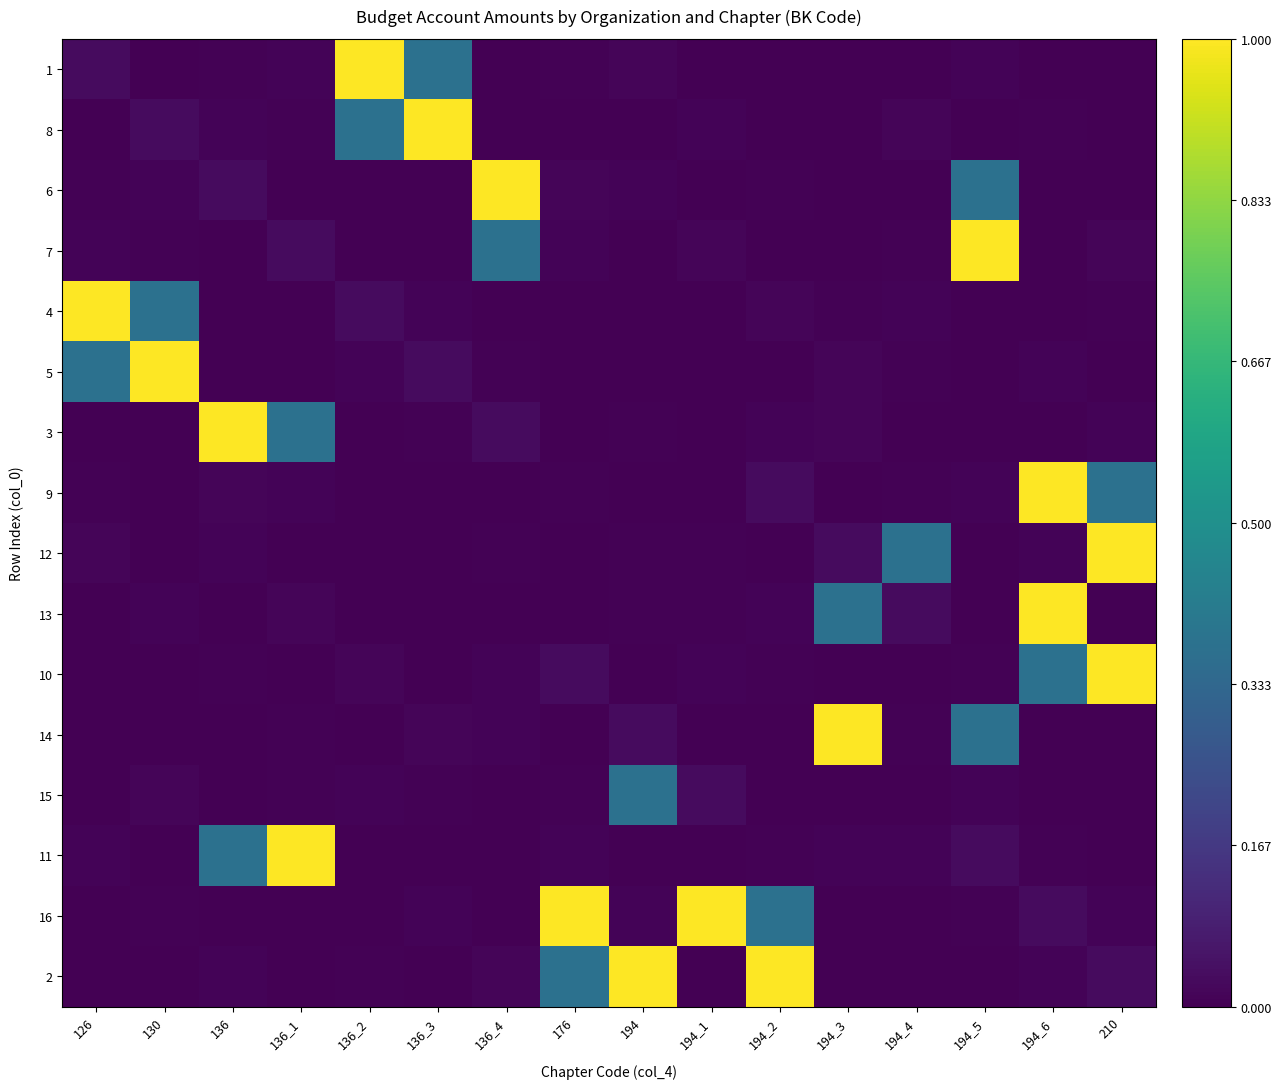

What is the total value across all series at 194_2?

1.5